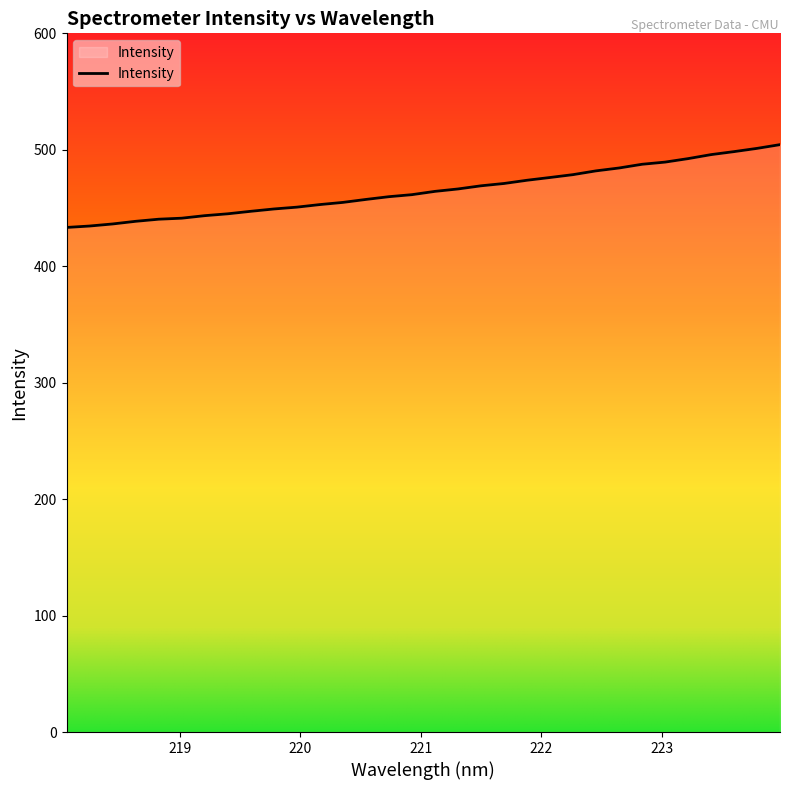

What is the difference between the maximum and minimum values?

71.1